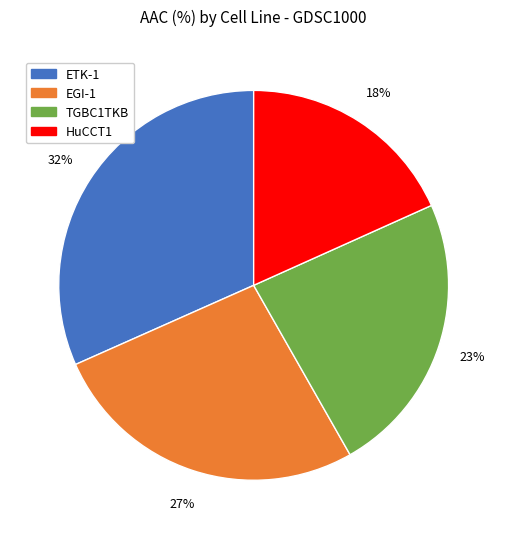

Does any single category account for the majority?

No